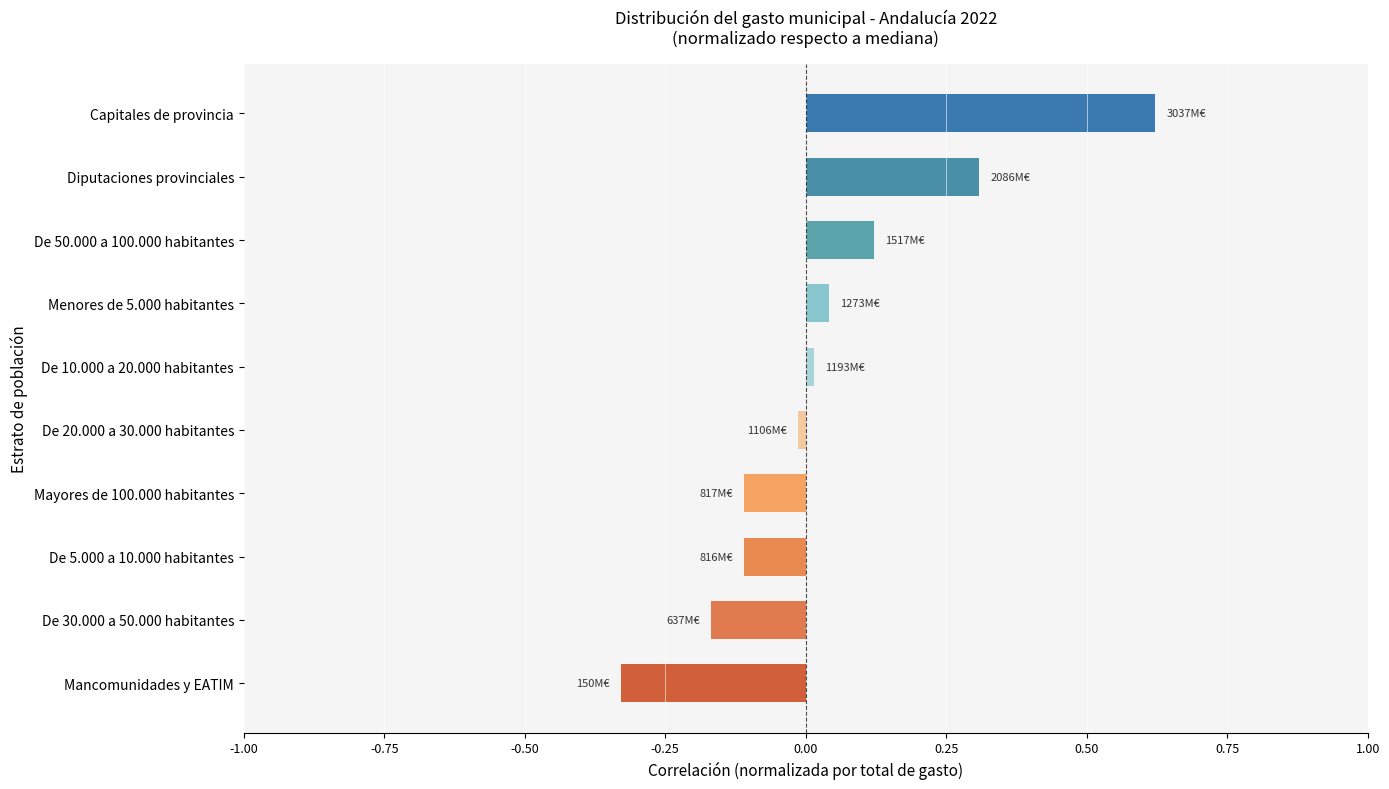

Which label corresponds to the largest value in the chart?

Capitales de provincia